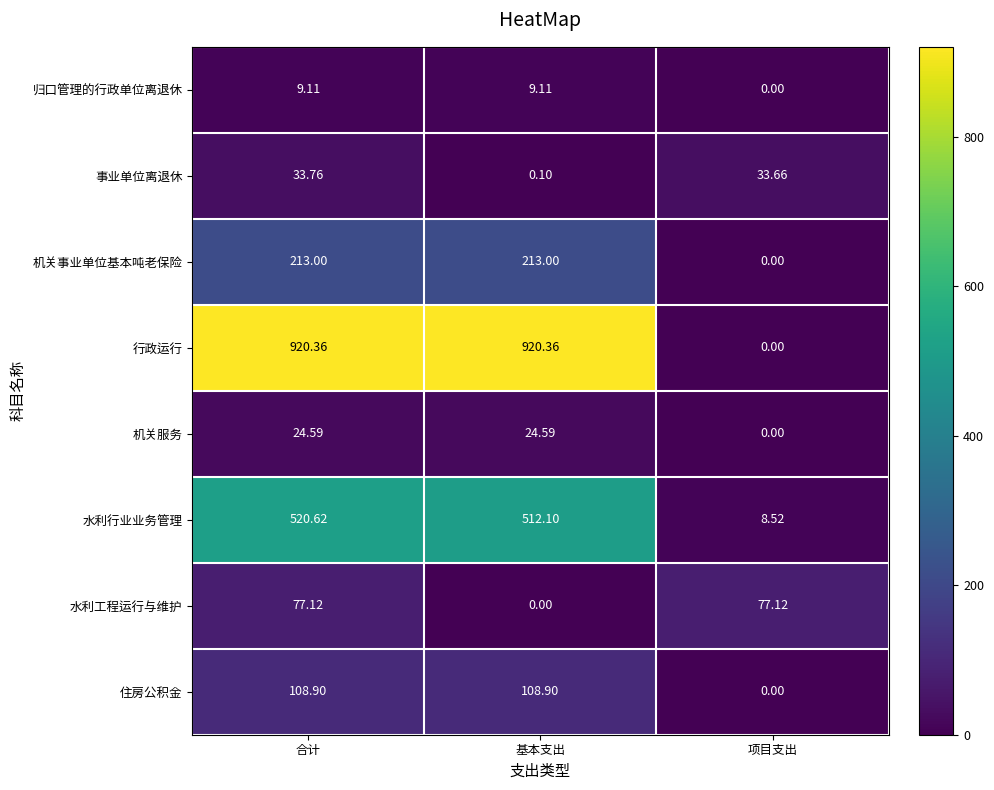

At which label does 机关服务 reach its minimum?

项目支出